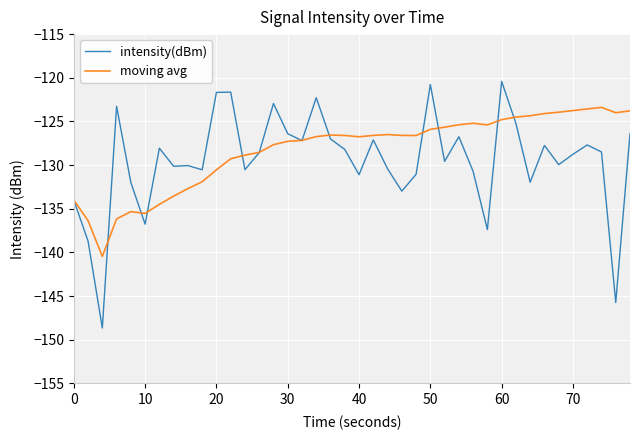

Rank the series by their maximum value, from highest to lowest.

intensity(dBm), moving avg